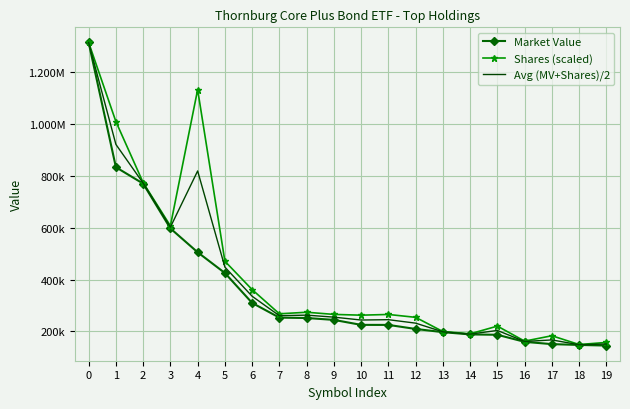

Rank the categories by Shares (scaled) value from lowest to highest.

18, 19, 16, 17, 14, 13, 15, 12, 10, 11, 9, 7, 8, 6, 5, 3, 2, 1, 4, 0